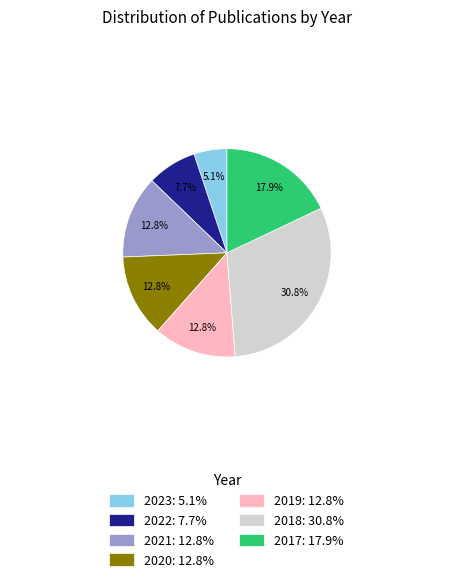

Which slice is the largest?

2018: 30.8%